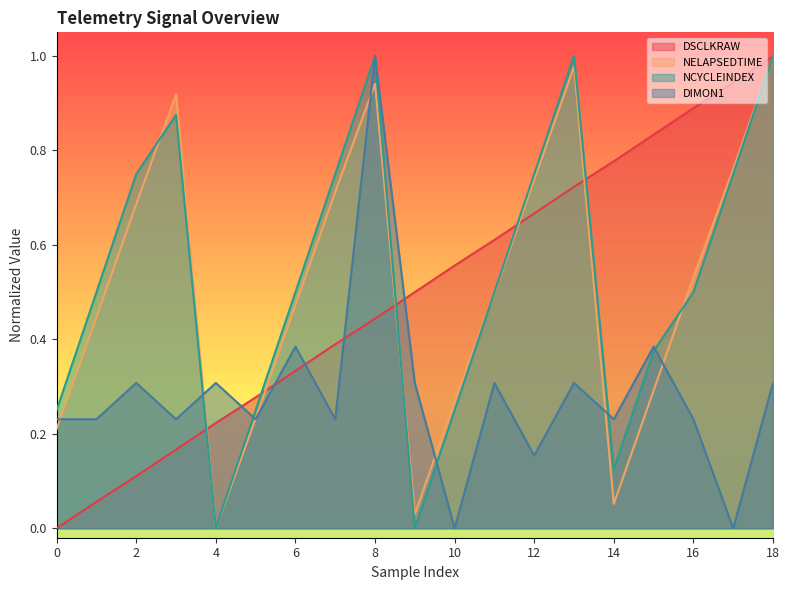

Between which two adjacent categories do NCYCLEINDEX and NELAPSEDTIME first intersect?

2 and 3